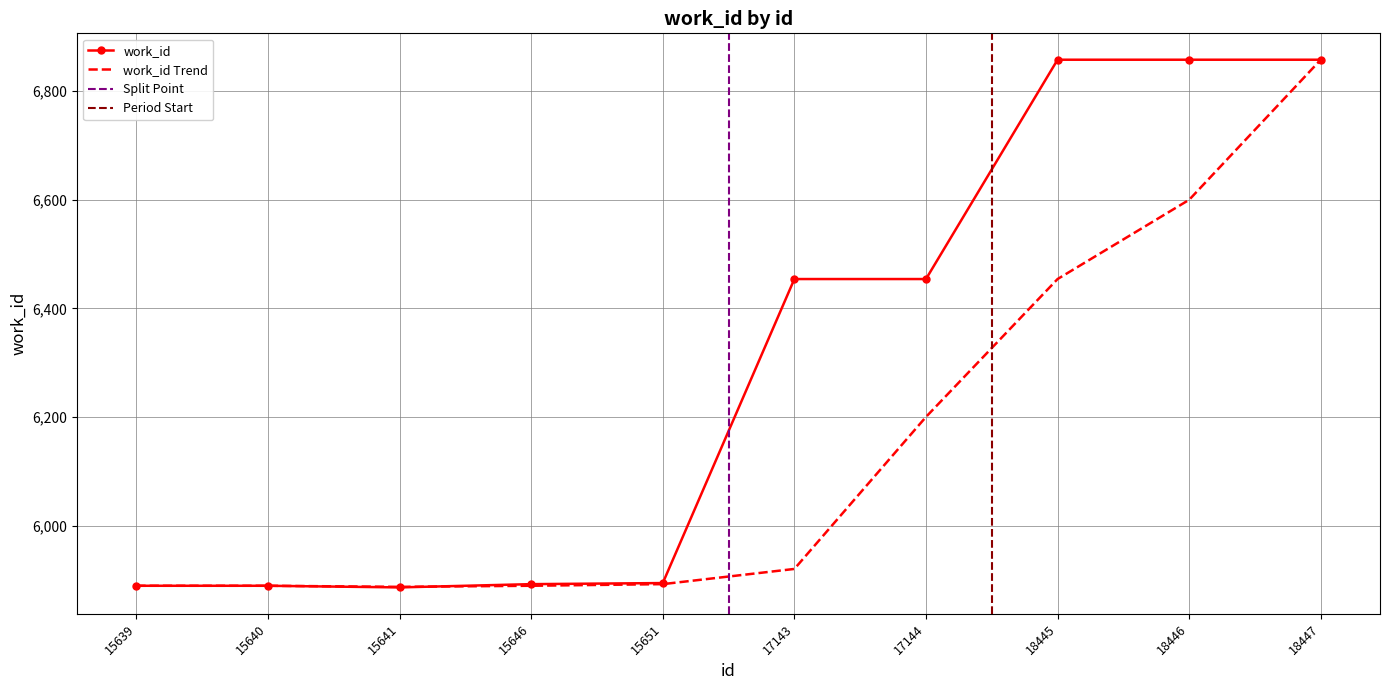

Reading left to right, transcribe all the data shown in this chart.

5889	5889	5886	5892	5894	6454	6454	6858	6858	6858